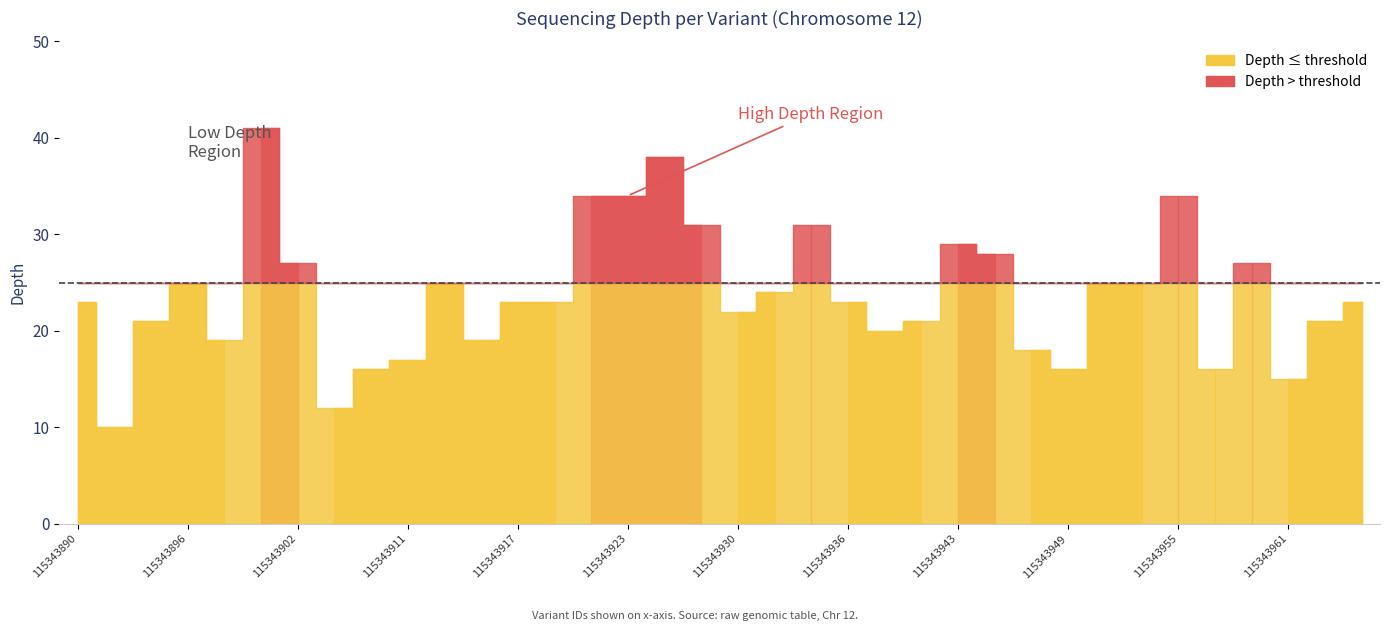

Which has a higher value, 115343959 or 115343923?

115343923